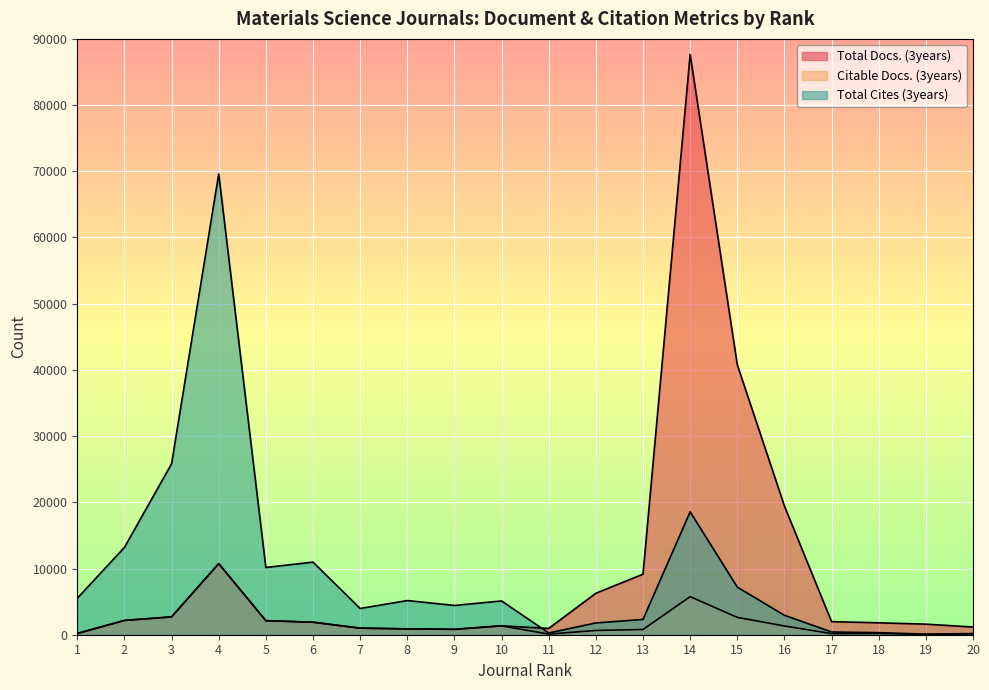

True or false: Citable Docs. (3years) and Total Cites (3years) intersect in this chart.

False